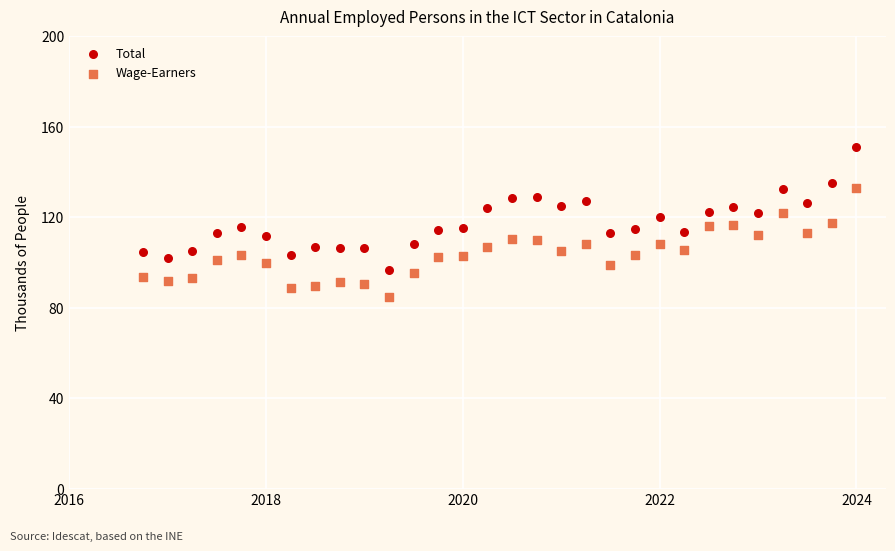

Which series reaches the minimum Y coordinate?

Wage-Earners